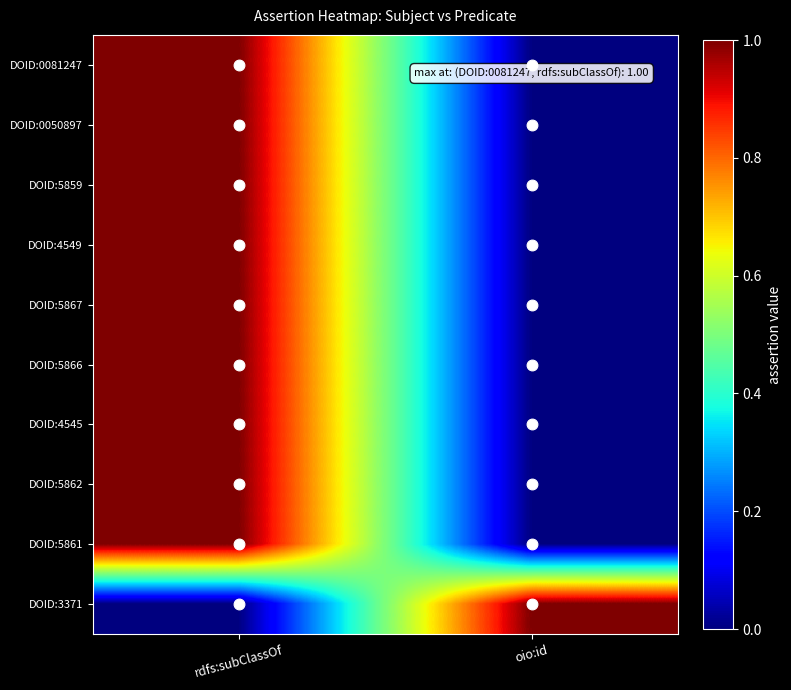

Reading left to right, what are all the values shown in this chart?

DOID:0081247: rdfs:subClassOf=1	oio:id=0
DOID:0050897: rdfs:subClassOf=1	oio:id=0
DOID:5859: rdfs:subClassOf=1	oio:id=0
DOID:4549: rdfs:subClassOf=1	oio:id=0
DOID:5867: rdfs:subClassOf=1	oio:id=0
DOID:5866: rdfs:subClassOf=1	oio:id=0
DOID:4545: rdfs:subClassOf=1	oio:id=0
DOID:5862: rdfs:subClassOf=1	oio:id=0
DOID:5861: rdfs:subClassOf=1	oio:id=0
DOID:3371: rdfs:subClassOf=0	oio:id=1